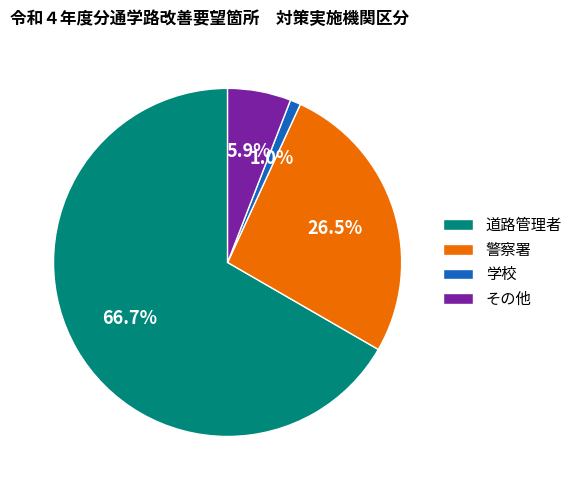

Does any single category account for the majority?

Yes